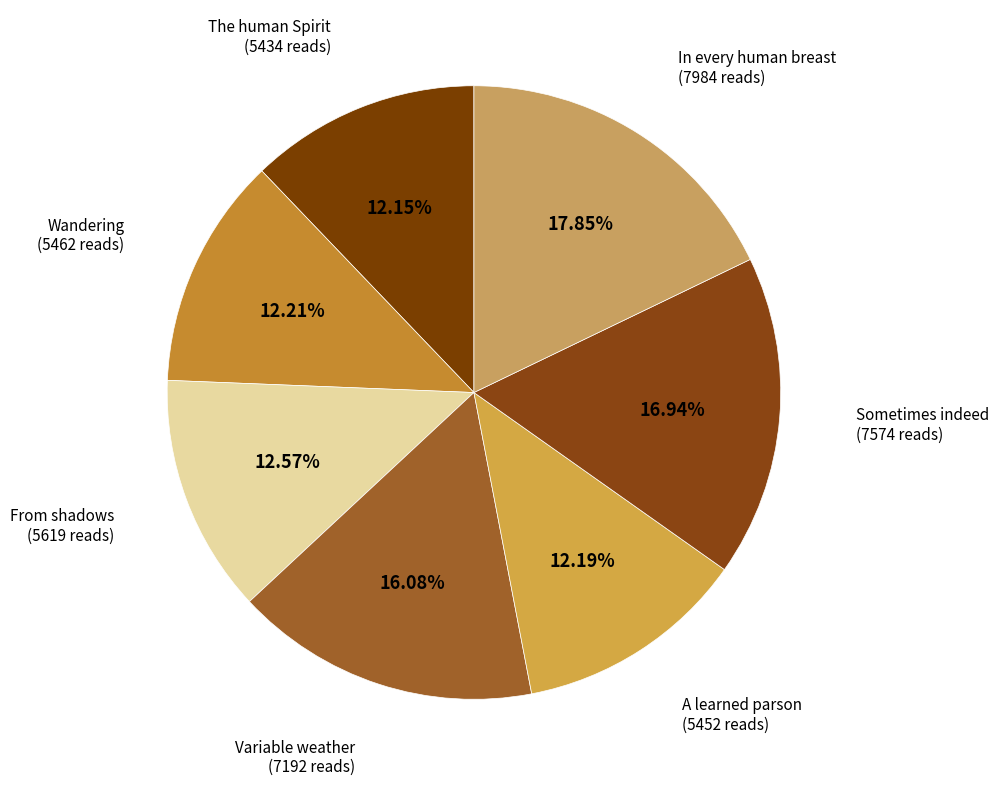

To the nearest percent, what is the average slice percentage?

14%